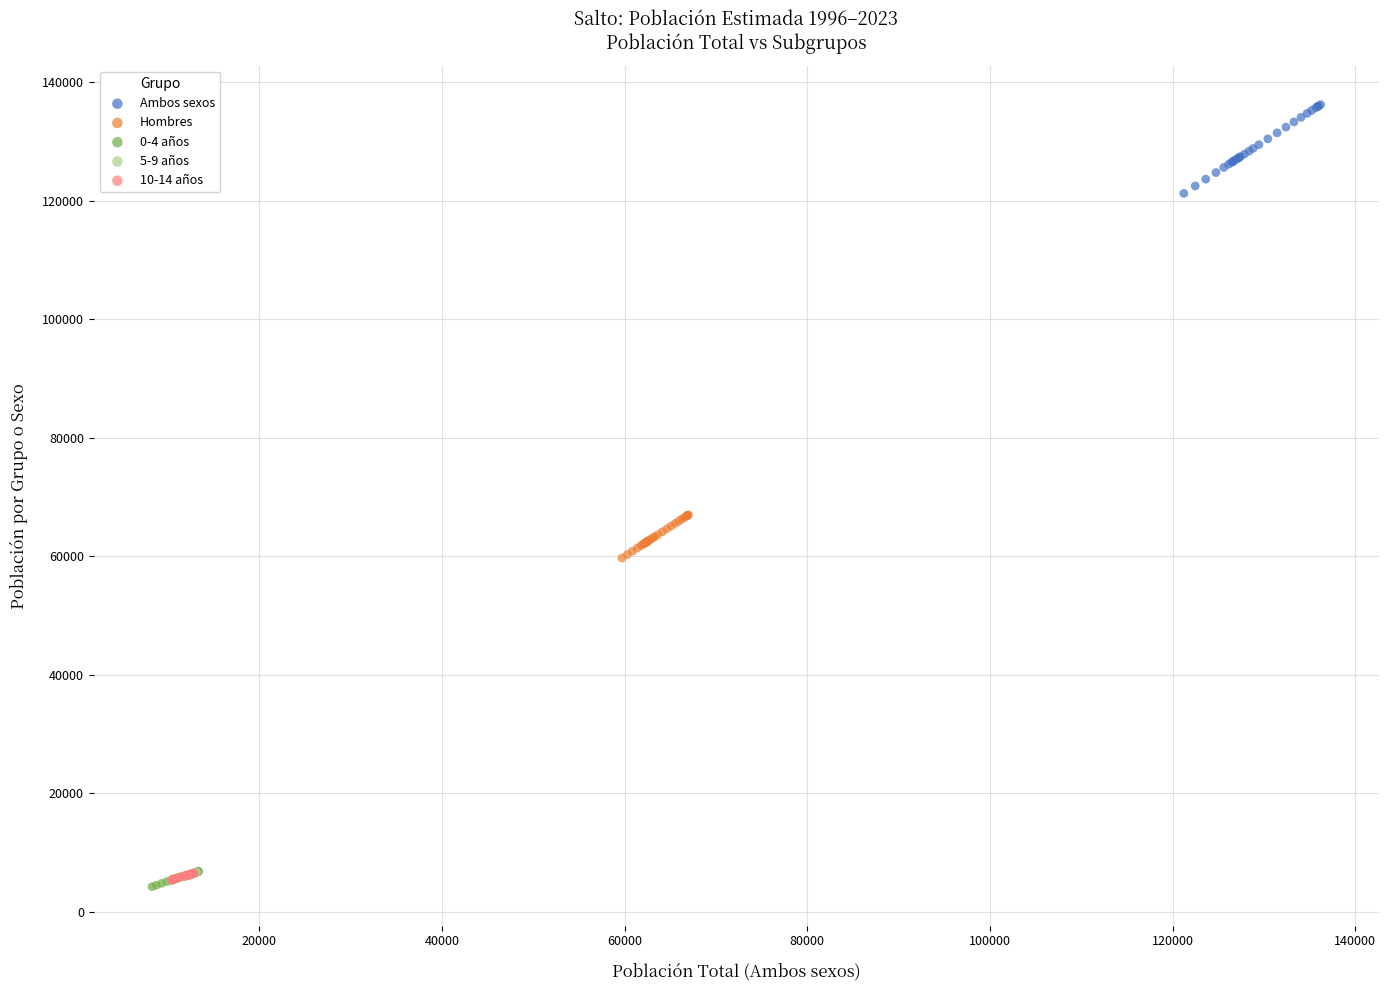

Which series contains the highest Y value?

Ambos sexos